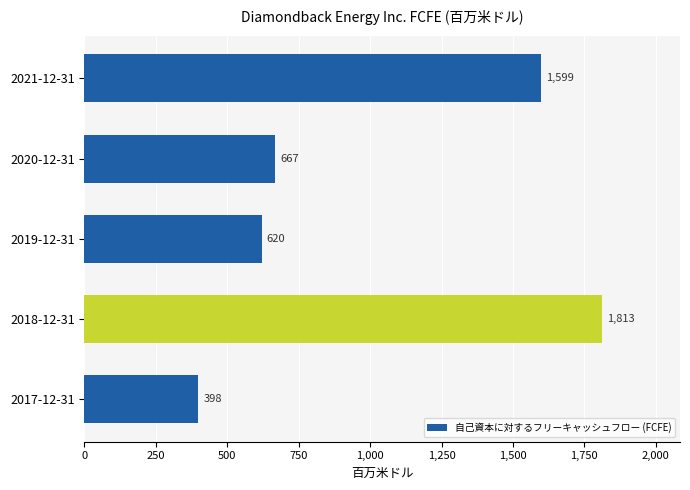

True or false: the data shows 113 at 2017-12-31.

False